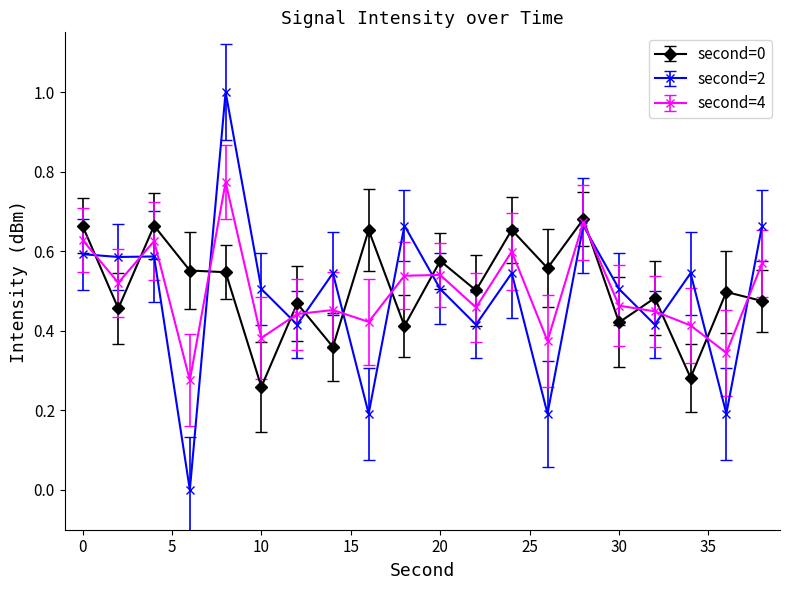

Count the number of categories in the chart.

20